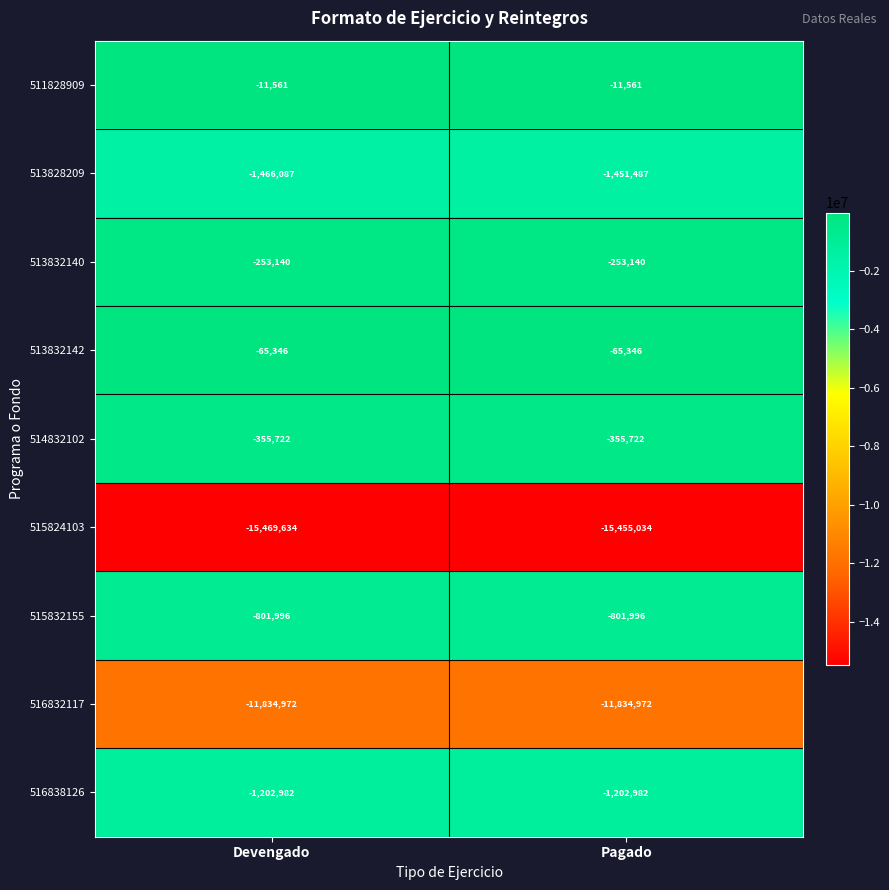

What is the difference between the highest and lowest values at Devengado?

15458073